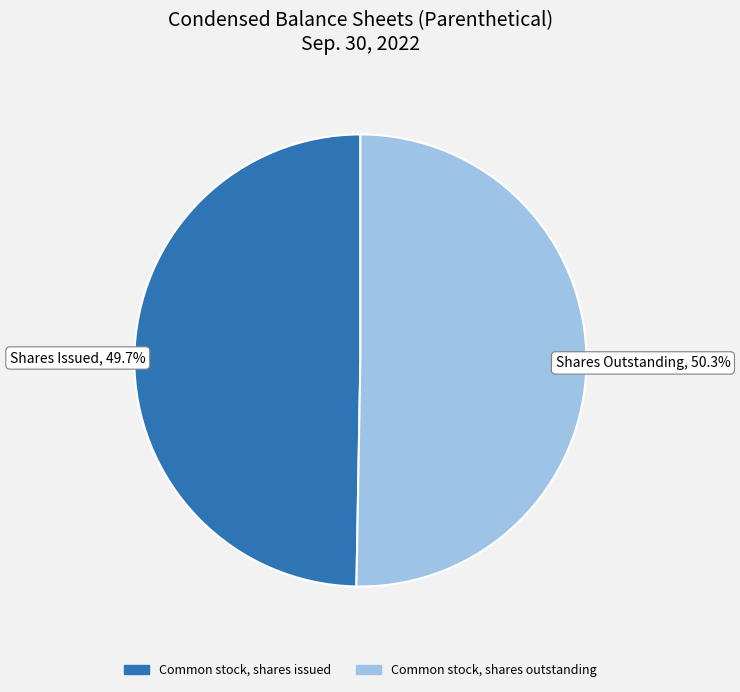

Is there a majority slice in this chart?

Yes